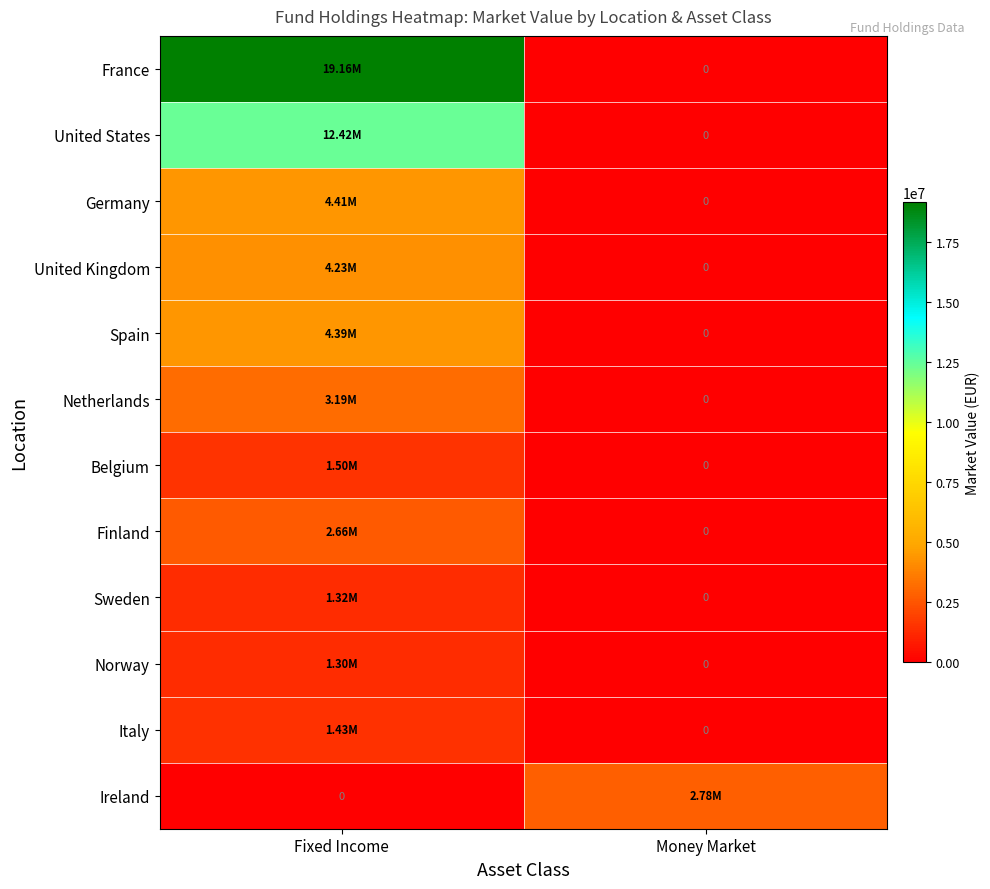

How many data points in Norway are above 1303452?

1